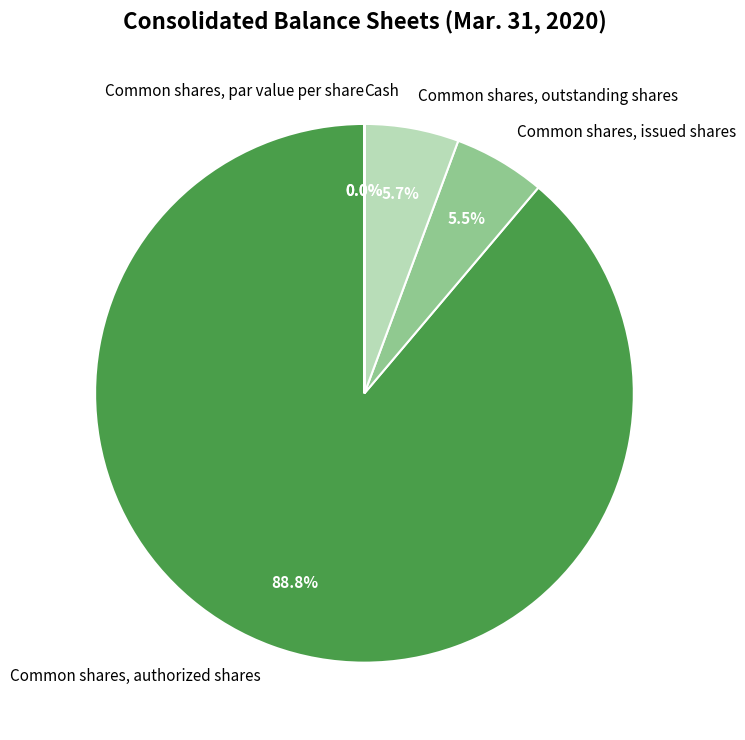

Does any single category account for the majority?

Yes